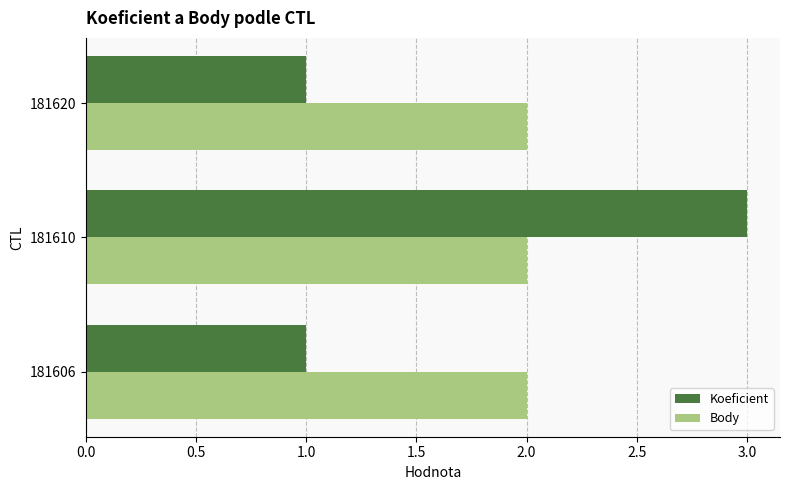

The Body series shows 2 at 181606. True or false?

True